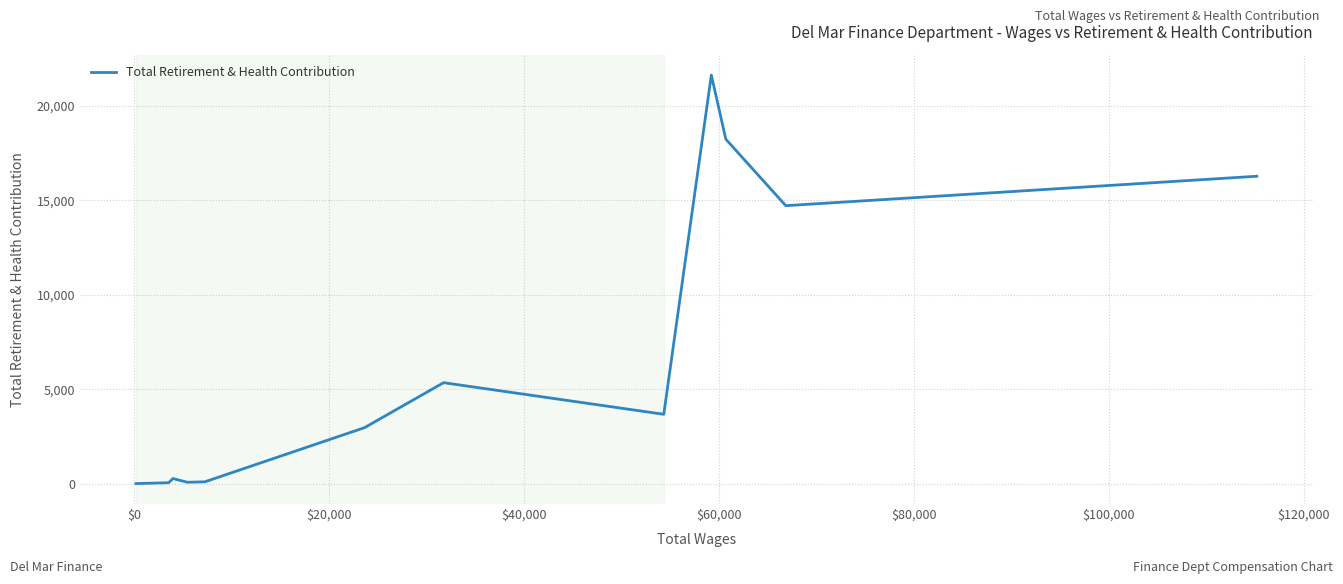

What is the greatest value displayed?

21640